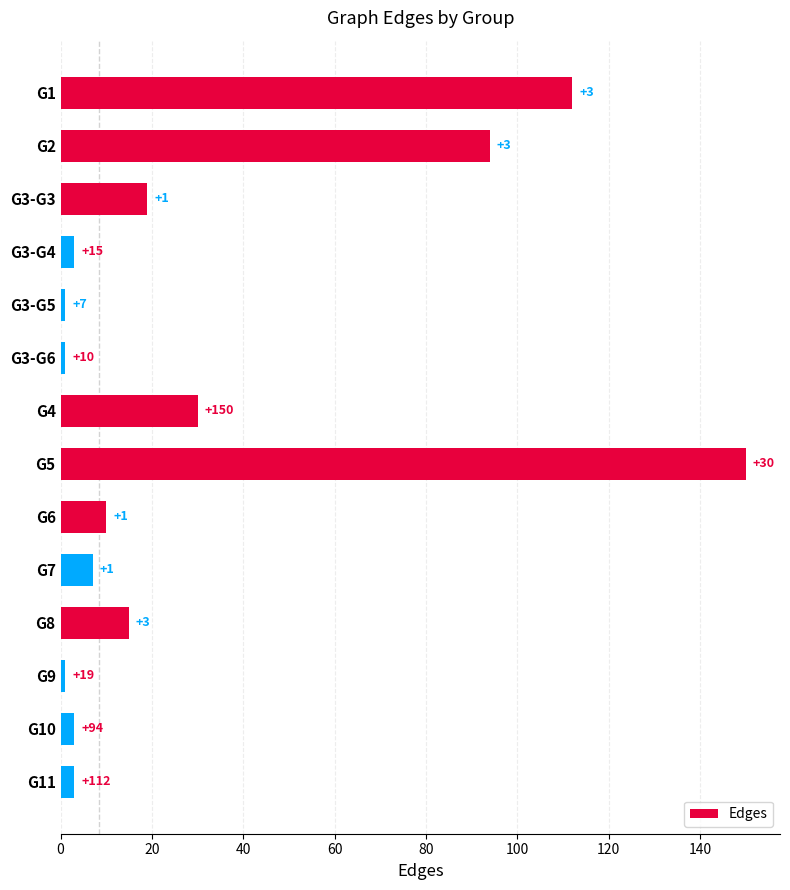

Reading bottom to top, extract all data points from this chart.

G11=3	G10=3	G9=1	G8=15	G7=7	G6=10	G5=150	G4=30	G3-G6=1	G3-G5=1	G3-G4=3	G3-G3=19	G2=94	G1=112